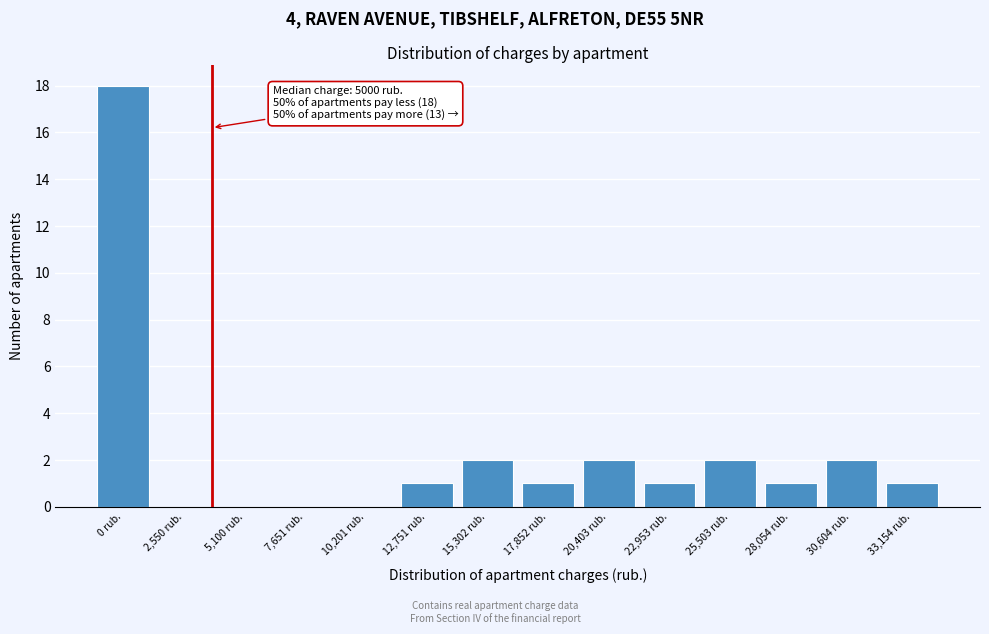

Reading left to right, transcribe all the data shown in this chart.

0 rub.=18	2,550 rub.=0	5,100 rub.=0	7,651 rub.=0	10,201 rub.=0	12,751 rub.=1	15,302 rub.=2	17,852 rub.=1	20,403 rub.=2	22,953 rub.=1	25,503 rub.=2	28,054 rub.=1	30,604 rub.=2	33,154 rub.=1